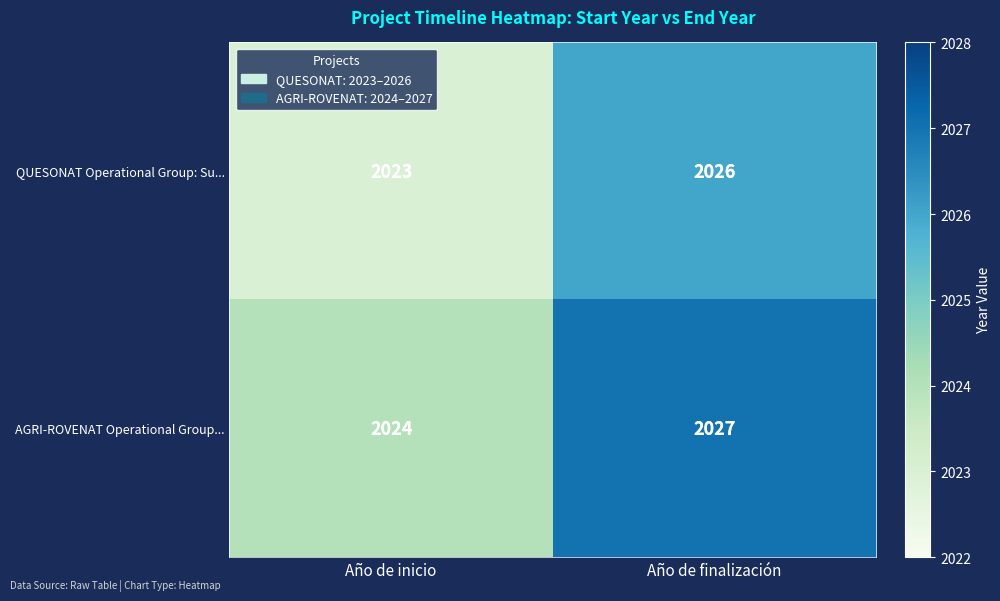

What value does the AGRI-ROVENAT Operational Group... series have at Año de inicio?

2024